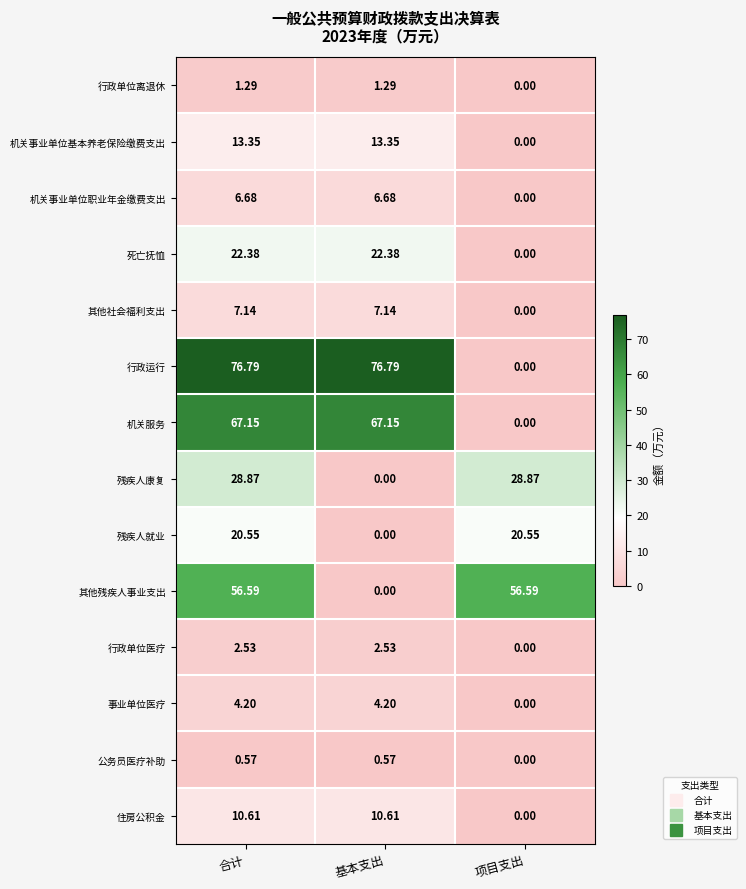

What is the greatest value displayed?

76.8